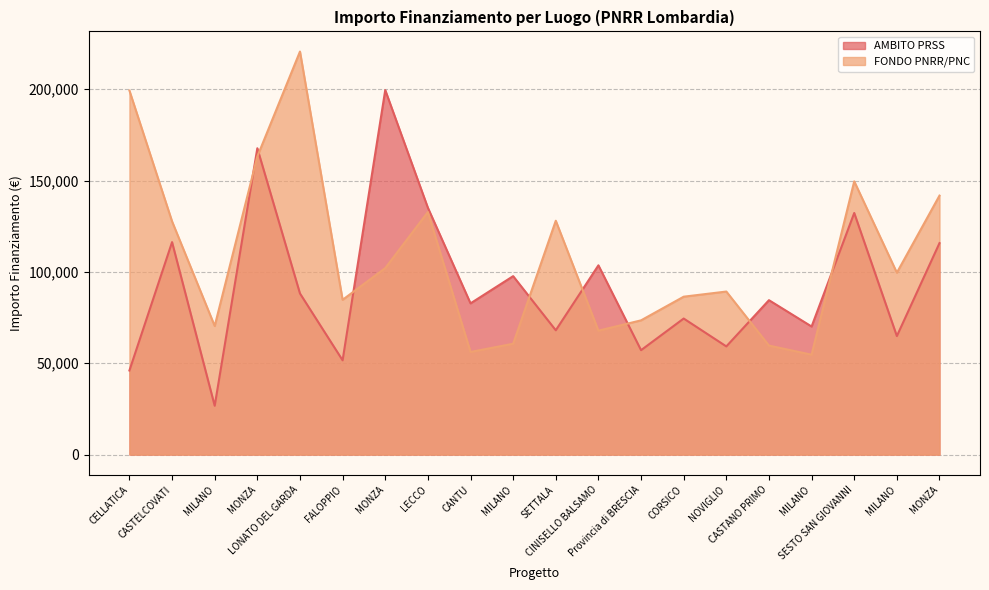

What are all the series names shown in the legend?

AMBITO PRSS, FONDO PNRR/PNC